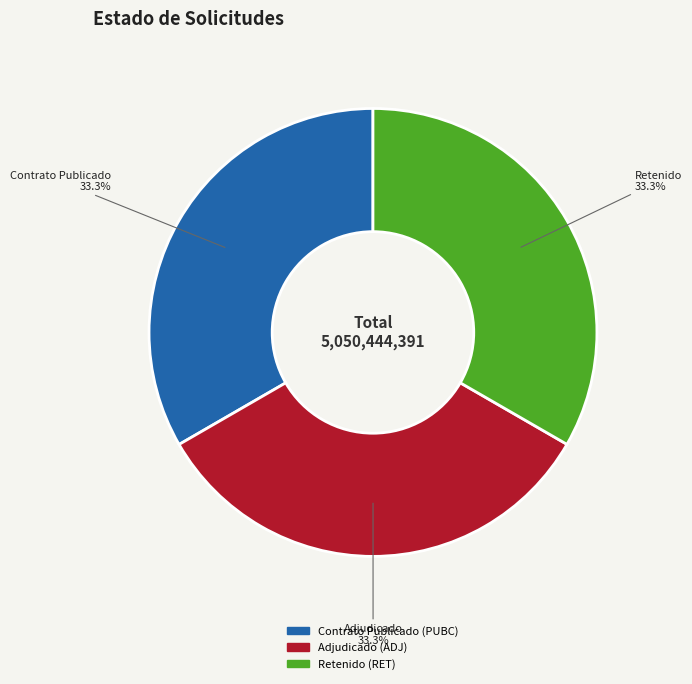

Approximately how many times larger is the value at Contrato Publicado (PUBC) compared to Retenido (RET)?

1.0